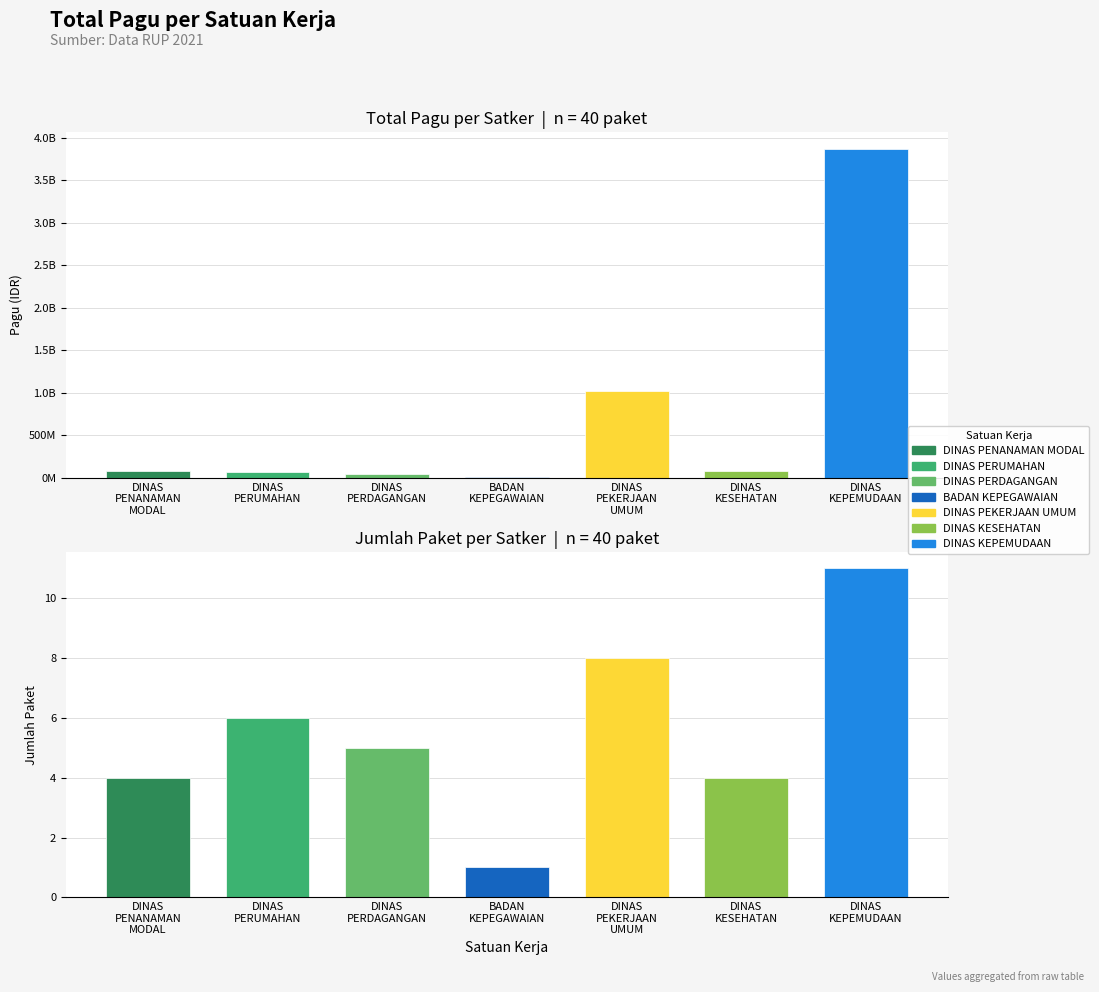

What is the smallest value displayed?

1